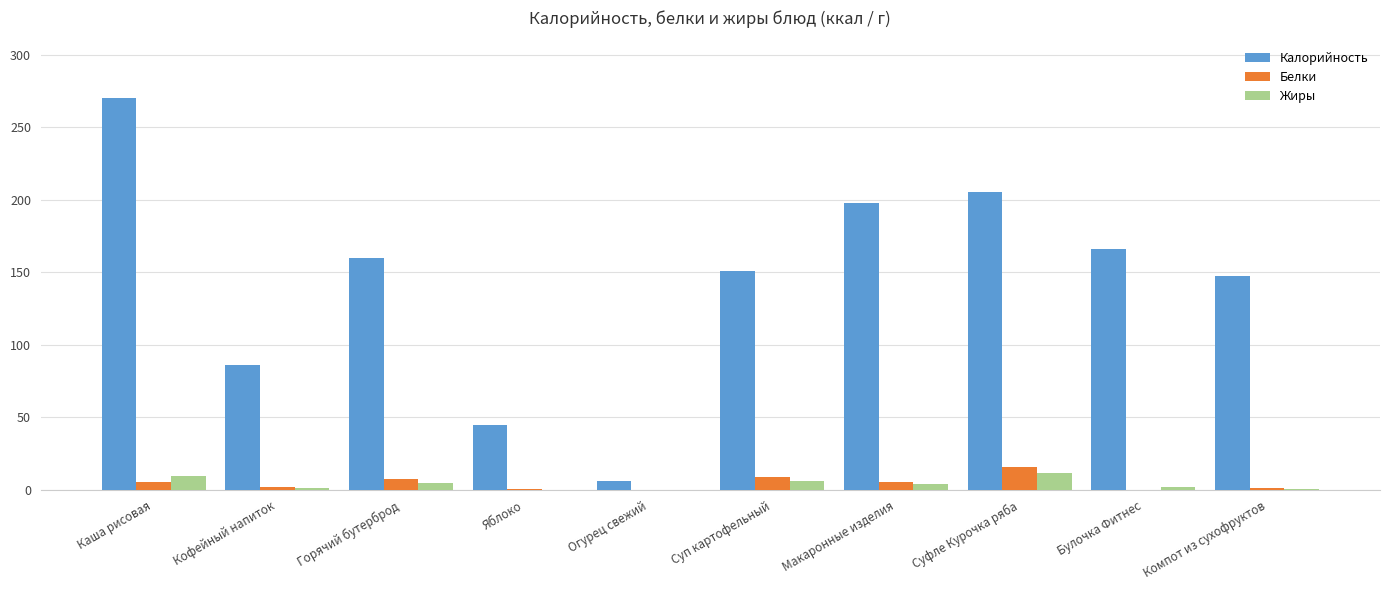

At which category does the chart reach its peak across all series?

Каша рисовая